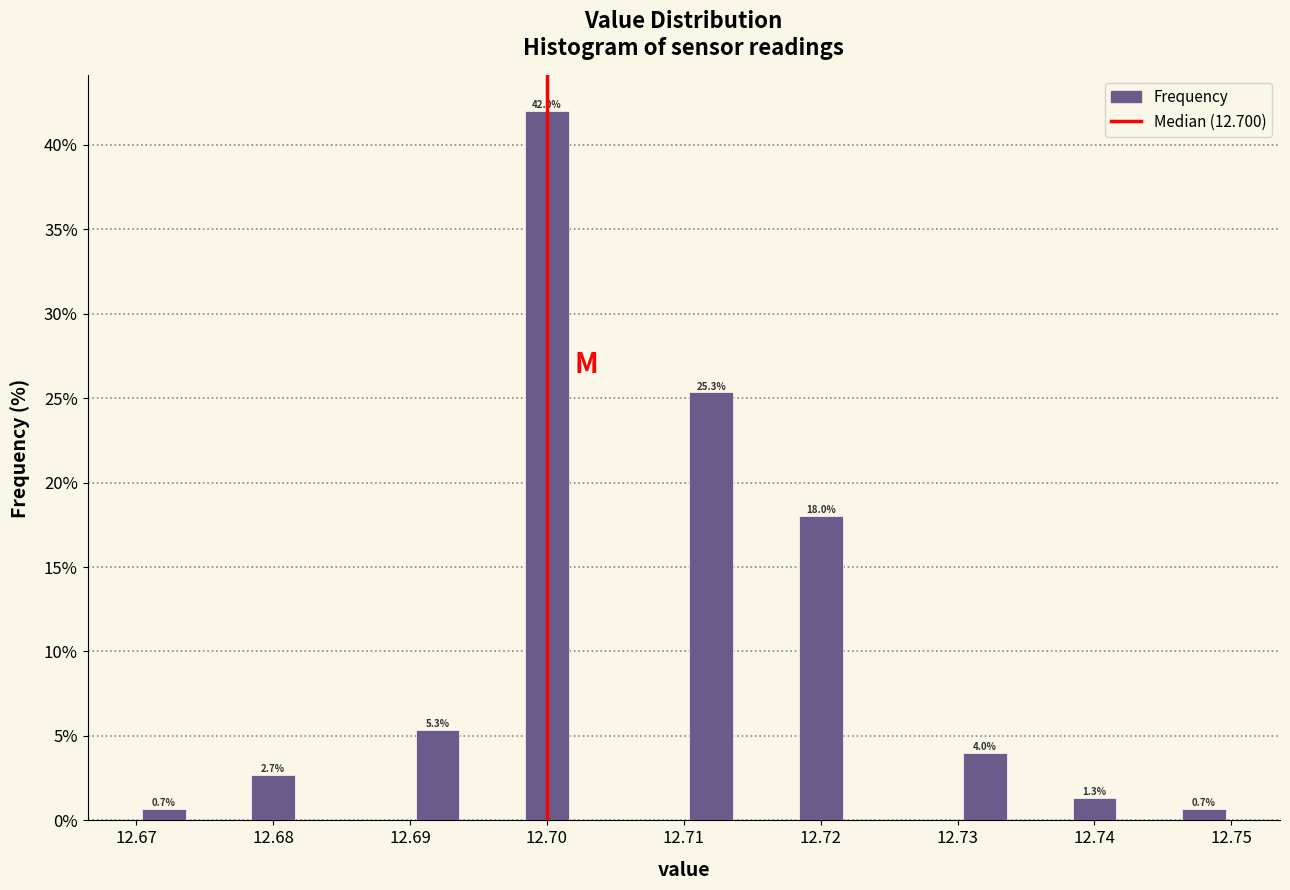

Over which range of the x-axis is the bar tallest?

12.698 to 12.702